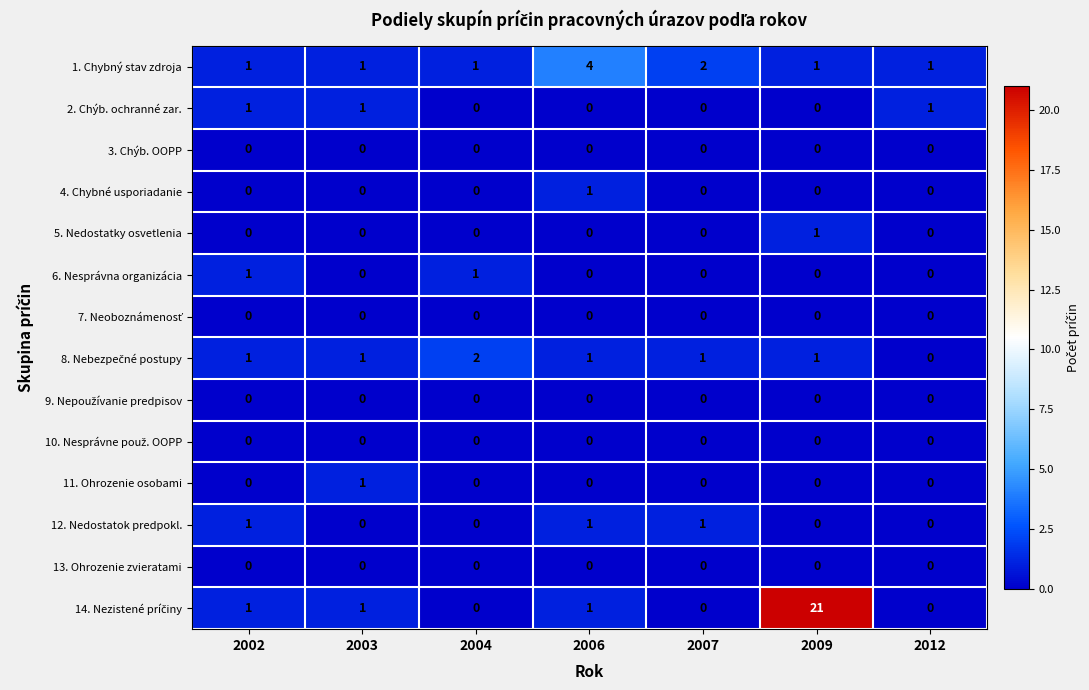

How many categories are shown in the chart?

7